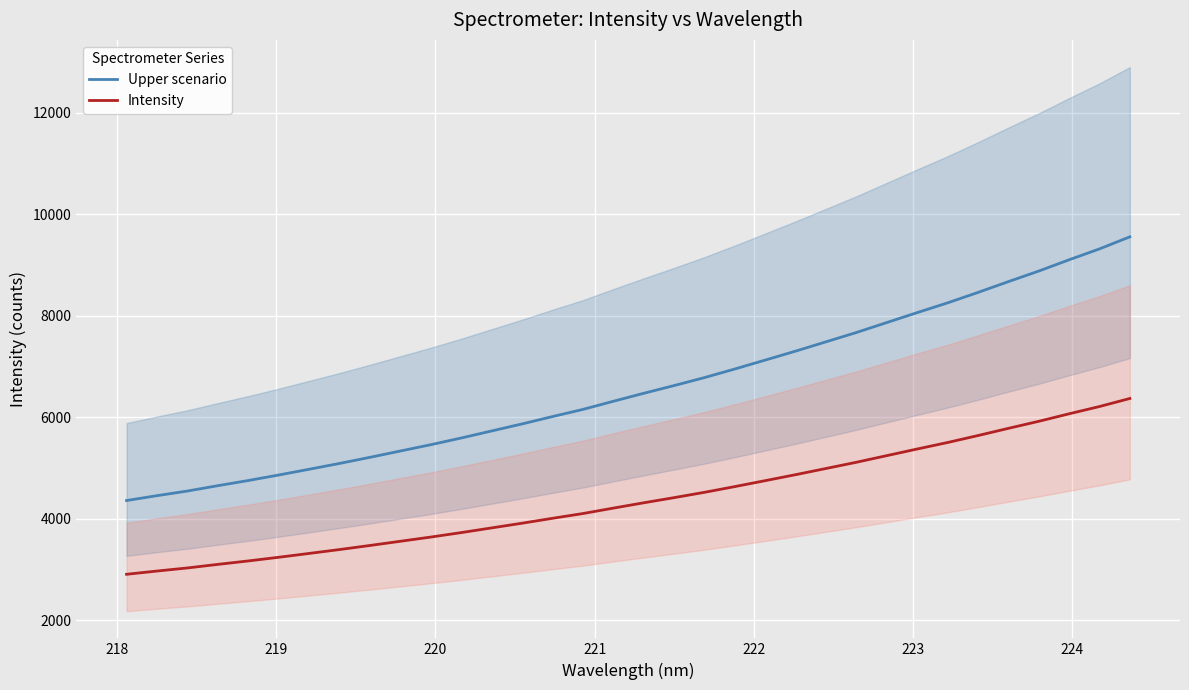

What is the lowest value of the Intensity series?

2906.2